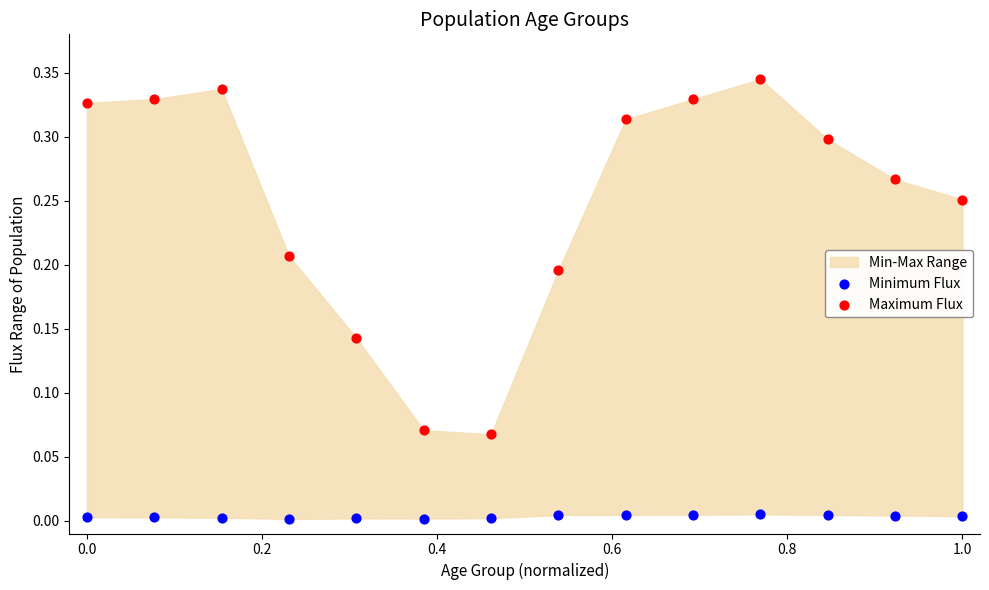

Which series reaches the maximum Y coordinate?

Maximum Flux